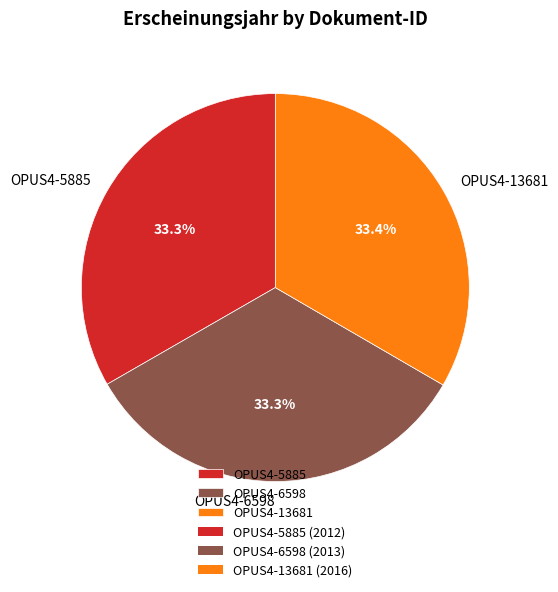

What is the ratio of the value at OPUS4-5885 to the value at OPUS4-6598?

1.0